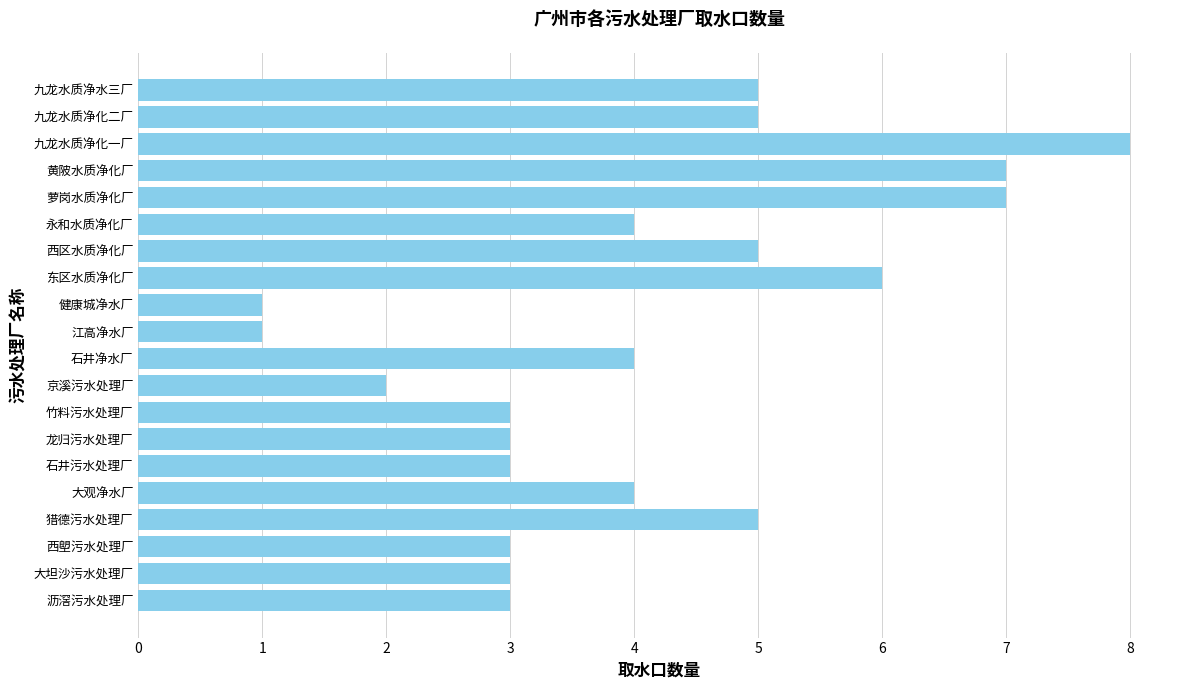

What is the smallest value displayed?

1